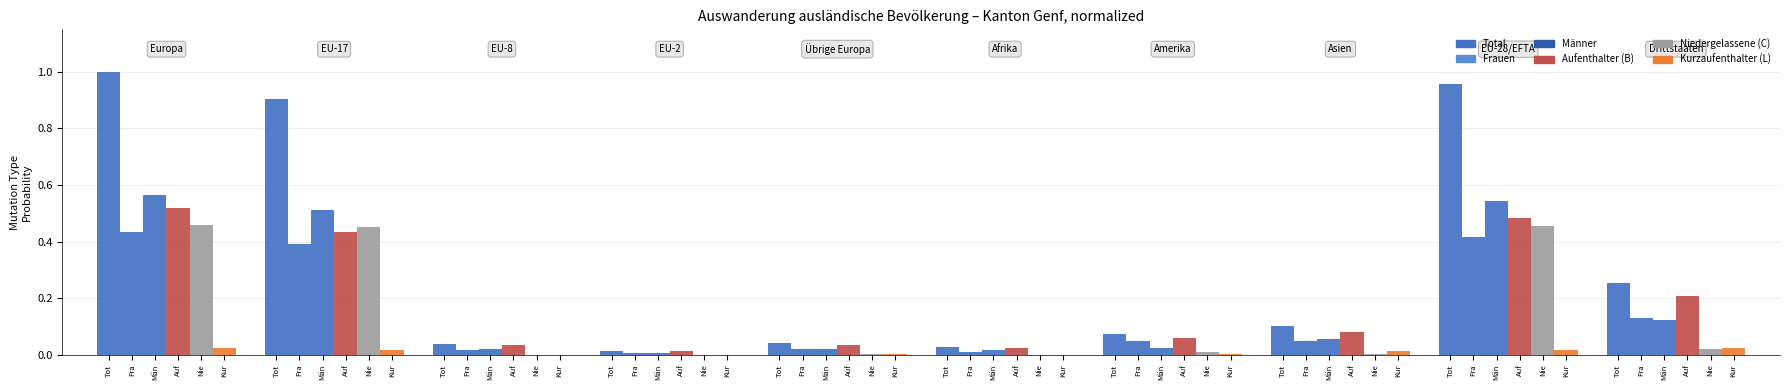

Which series changed the most between Män and Auf?

Total